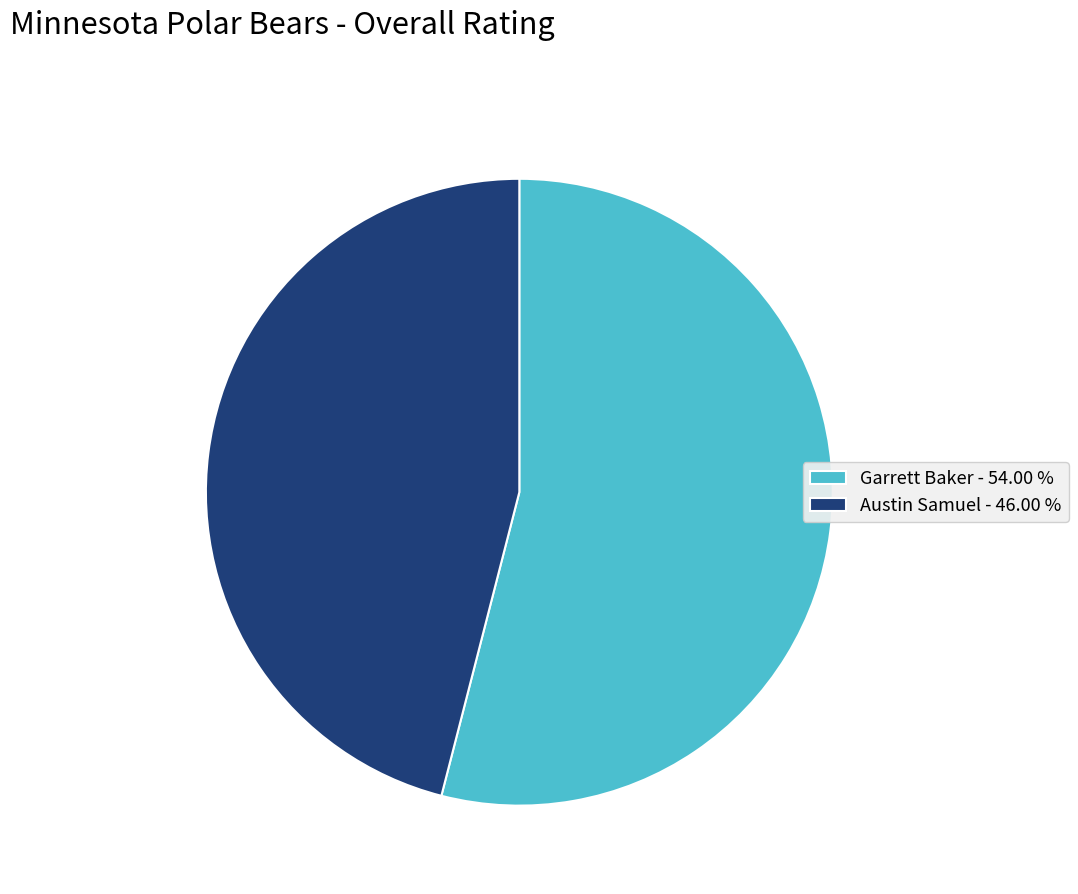

Is there any slice that represents more than half of the pie?

Yes